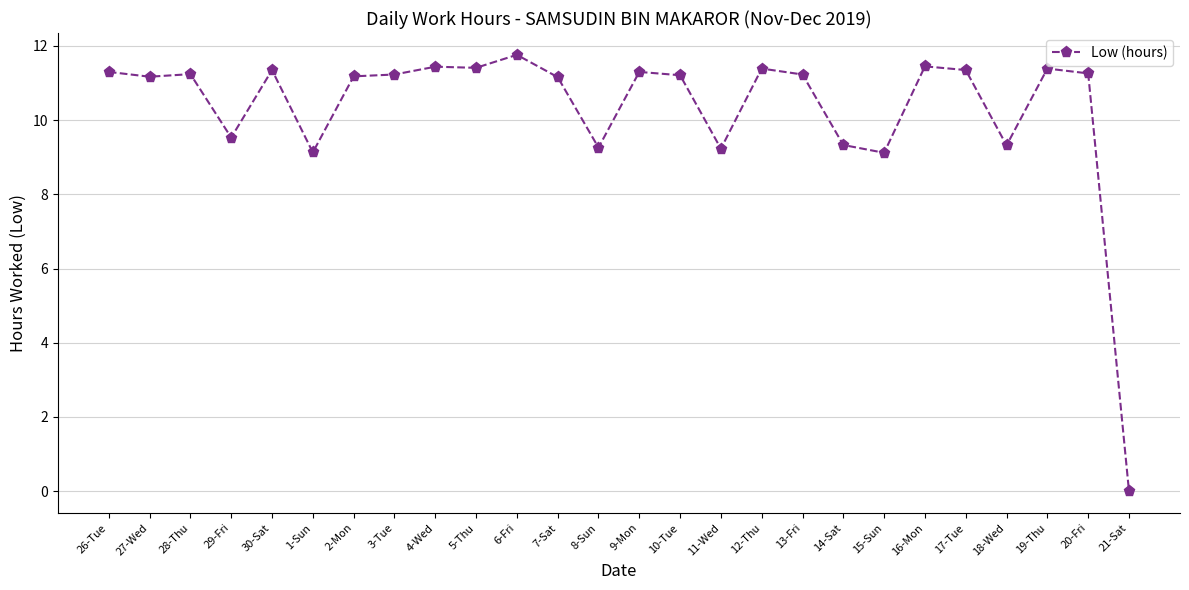

What is the greatest value displayed?

11.8